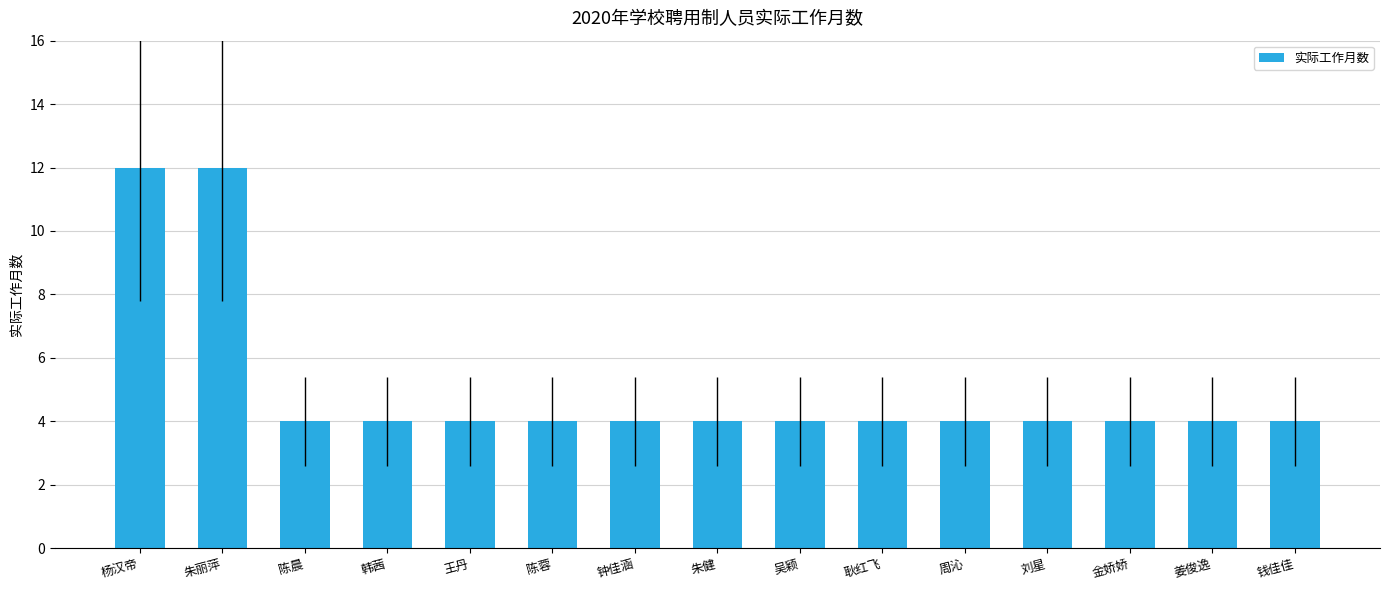

What is the maximum value shown in the chart?

12